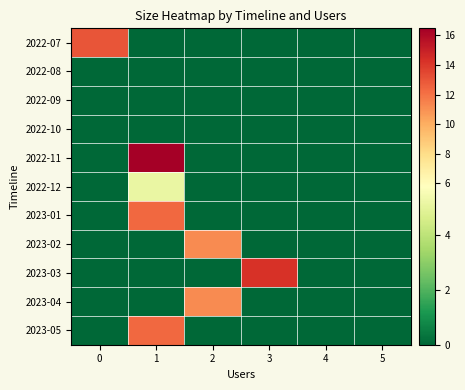

Which has a higher value, 1 or 2?

1